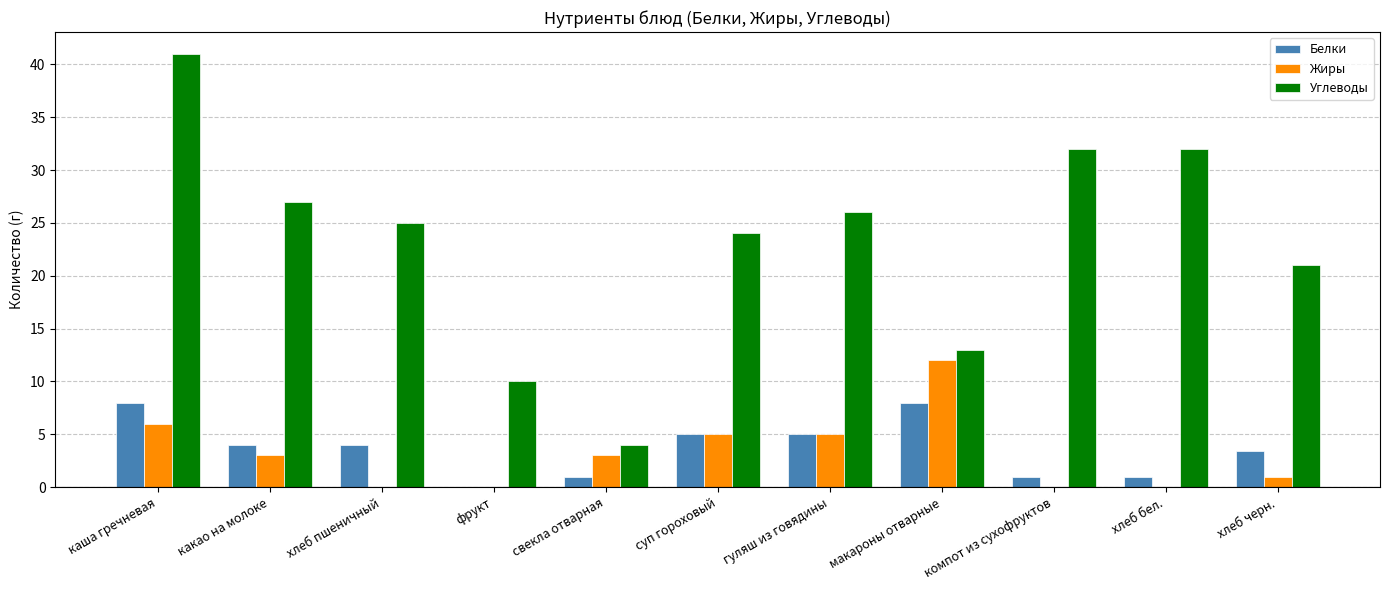

Count the Белки values in the range 1 to 5.

8